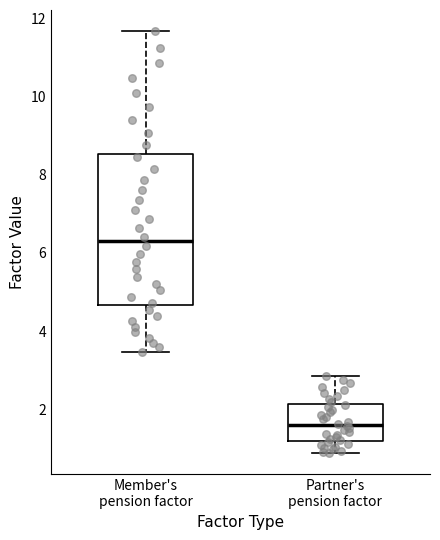

Comparing the boxes themselves (not the whiskers), which one is the tallest?

Member's pension factor